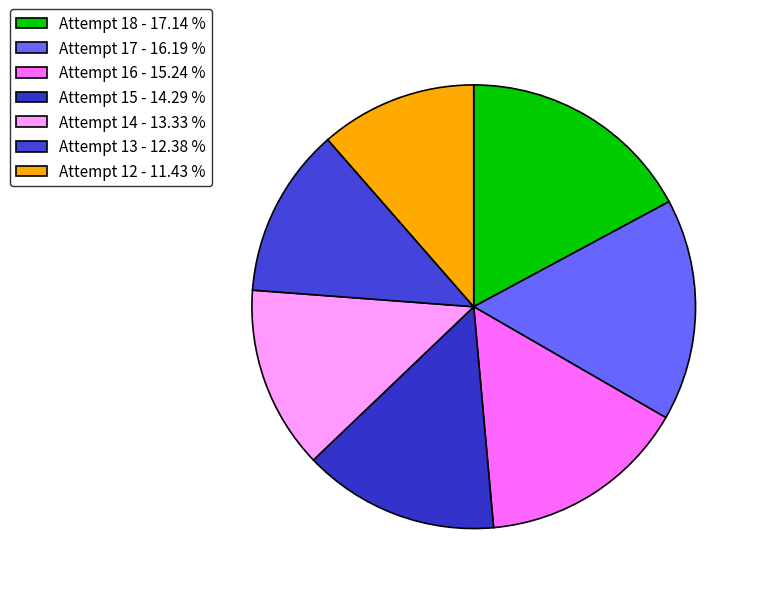

Rank the categories by value from lowest to highest.

Attempt 12, Attempt 13, Attempt 14, Attempt 15, Attempt 16, Attempt 17, Attempt 18